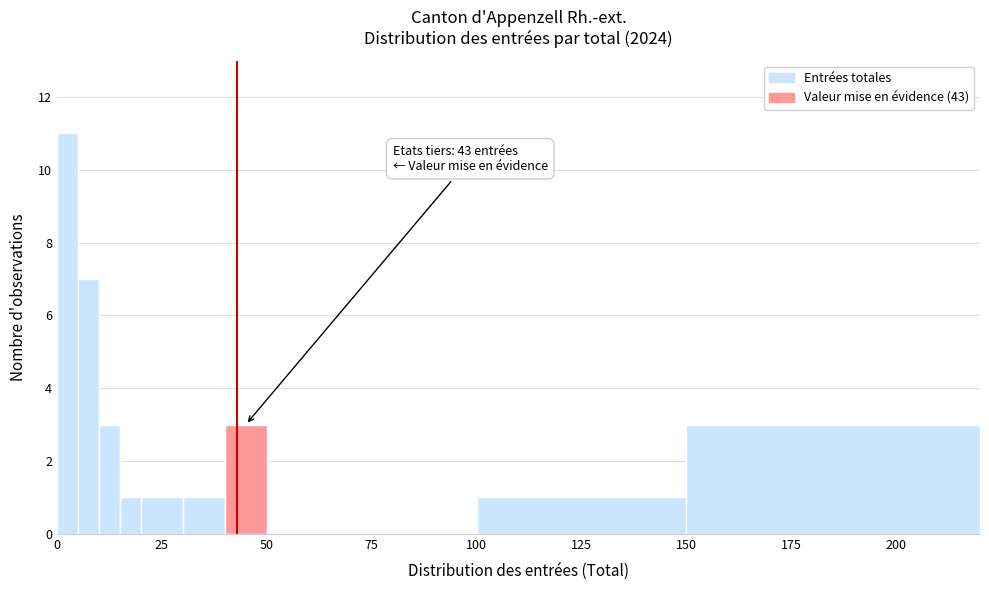

Around what value on the x-axis is the tallest bar? Give the approximate position of its centre, as read against the axis.

5